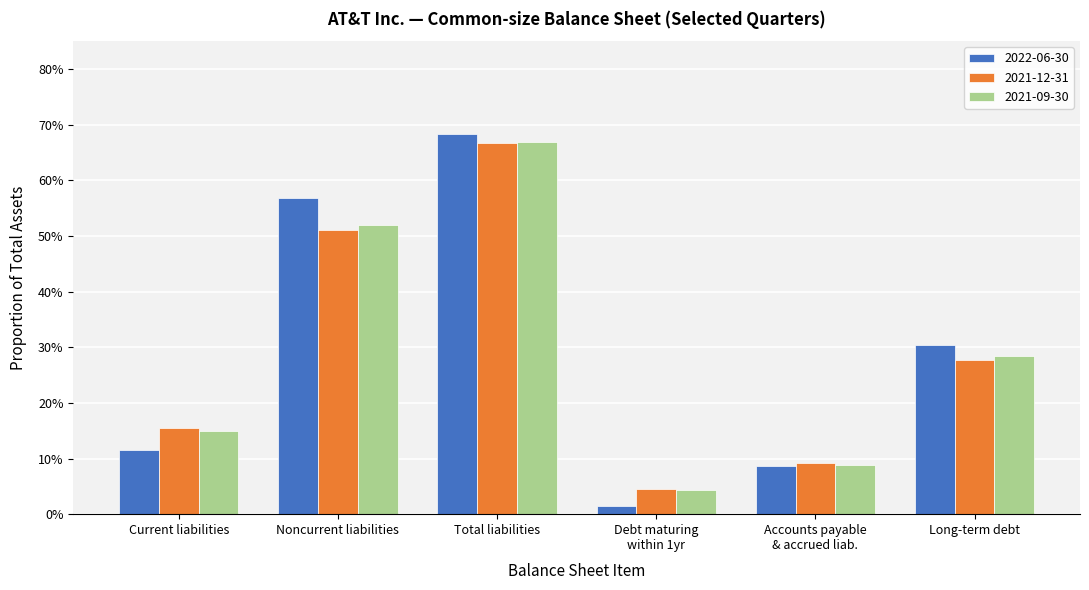

List the series in order of their overall mean, highest first.

2022-06-30, 2021-09-30, 2021-12-31